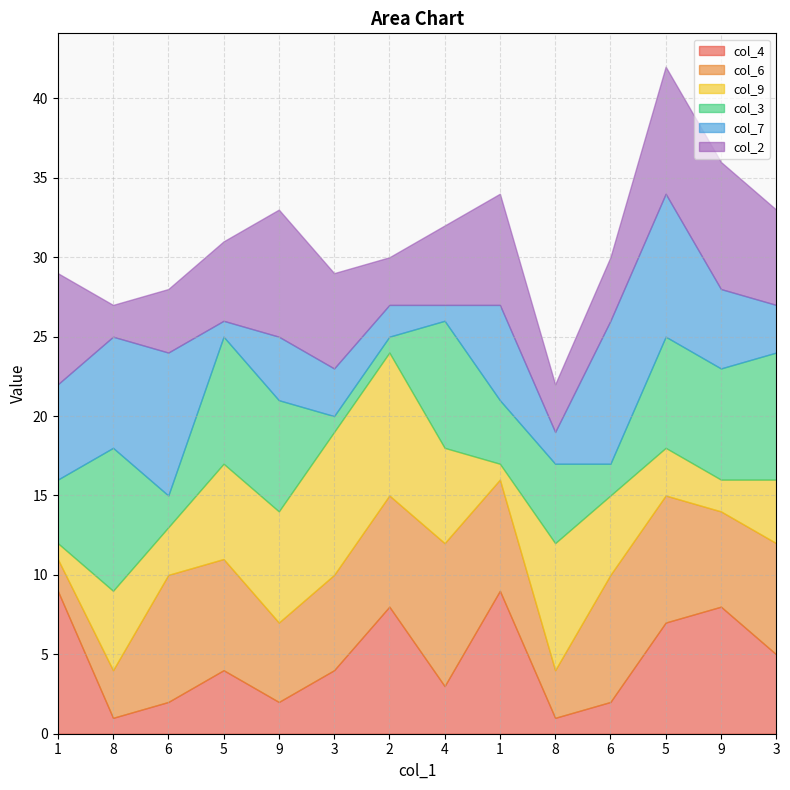

List the series in order of their peak value, highest first.

col_4, col_6, col_9, col_3, col_7, col_2